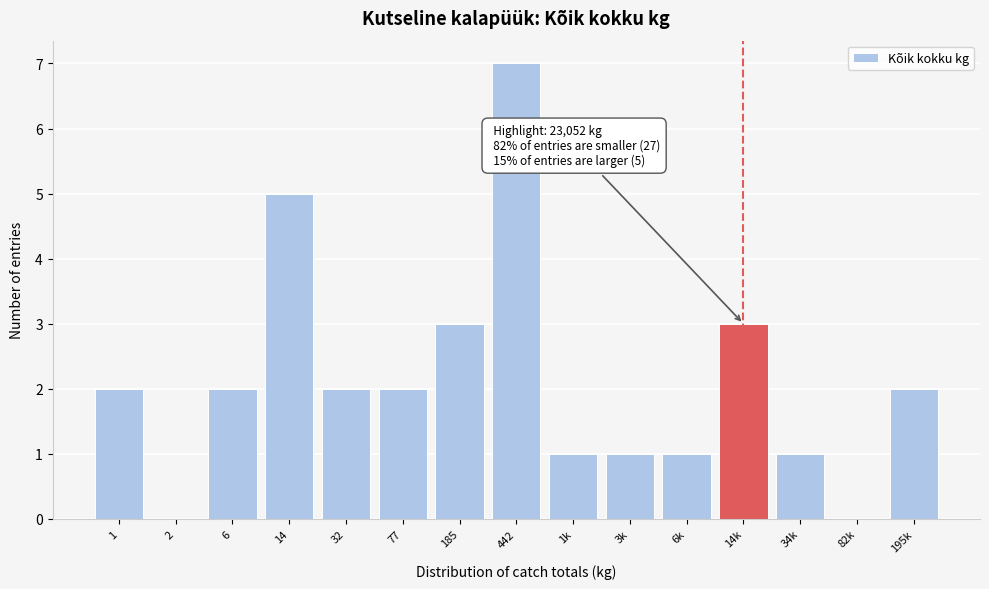

Reading left to right, what are all the values shown in this chart?

1=2	2=0	6=2	14=5	32=2	77=2	185=3	442=7	1k=1	3k=1	6k=1	14k=3	34k=1	82k=0	195k=2